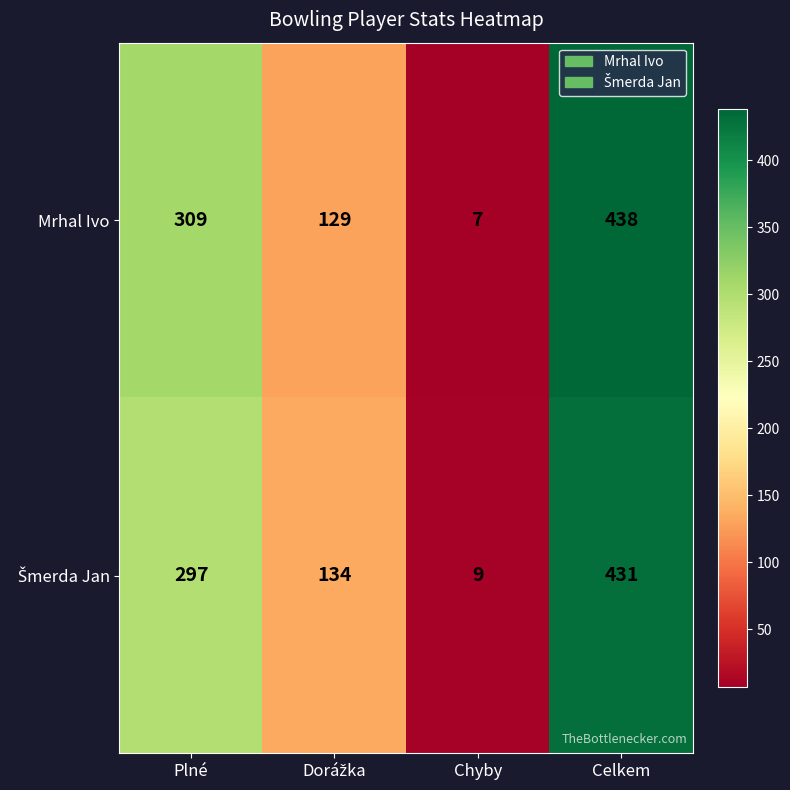

What is the difference between the highest and lowest values at Plné?

12